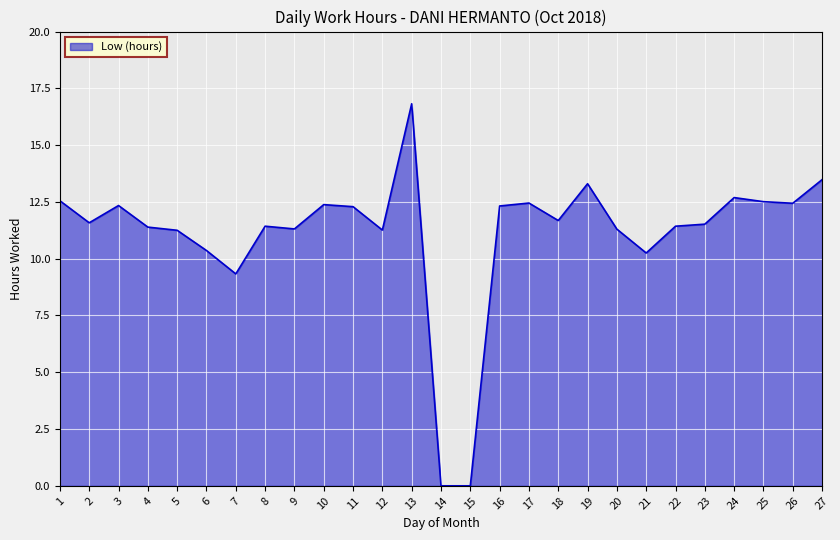

At which label is the value closest to 8?

7